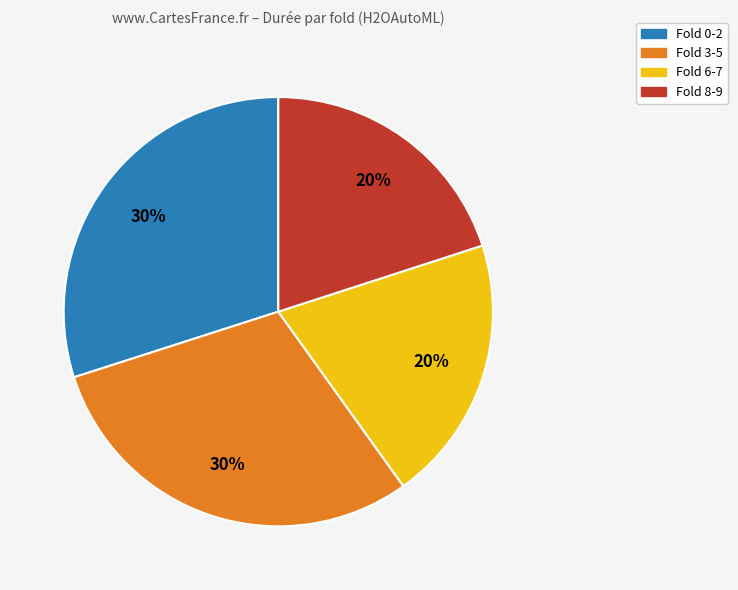

The Fold 0-2 slice represents 17% of the pie. True or false?

False